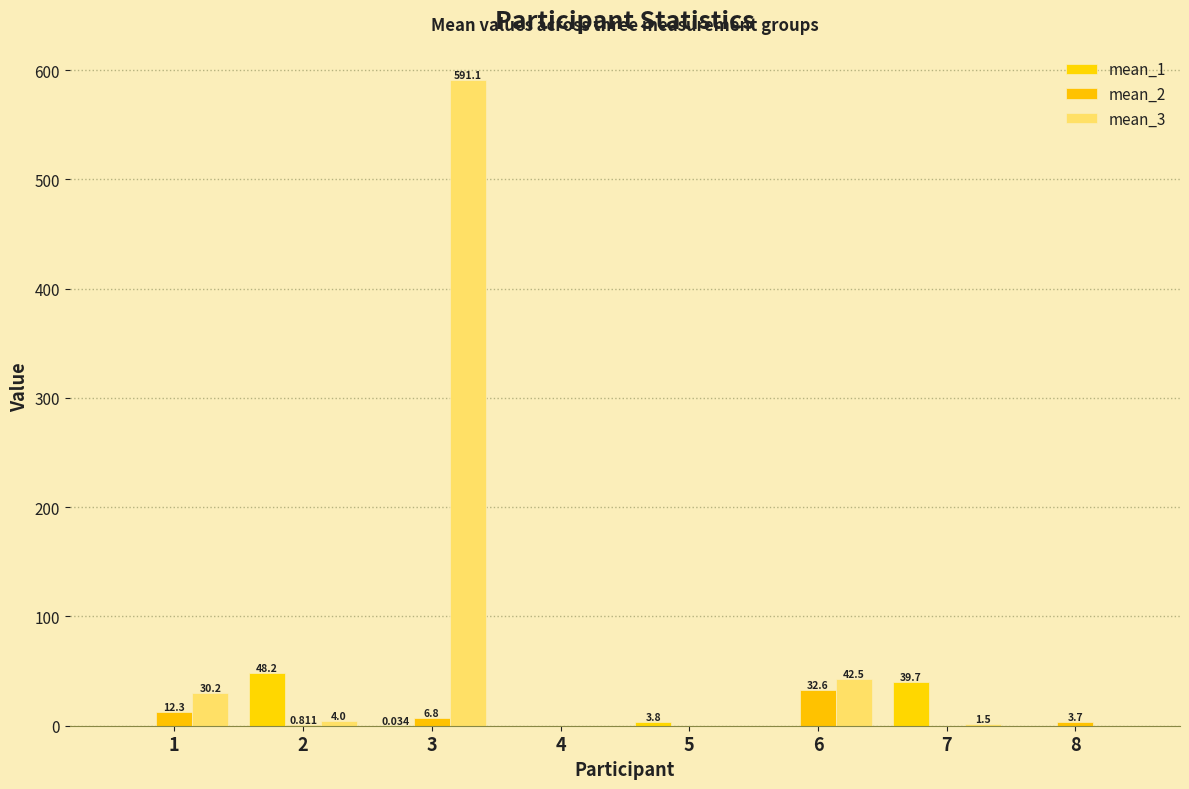

How many distinct data groups are displayed?

3